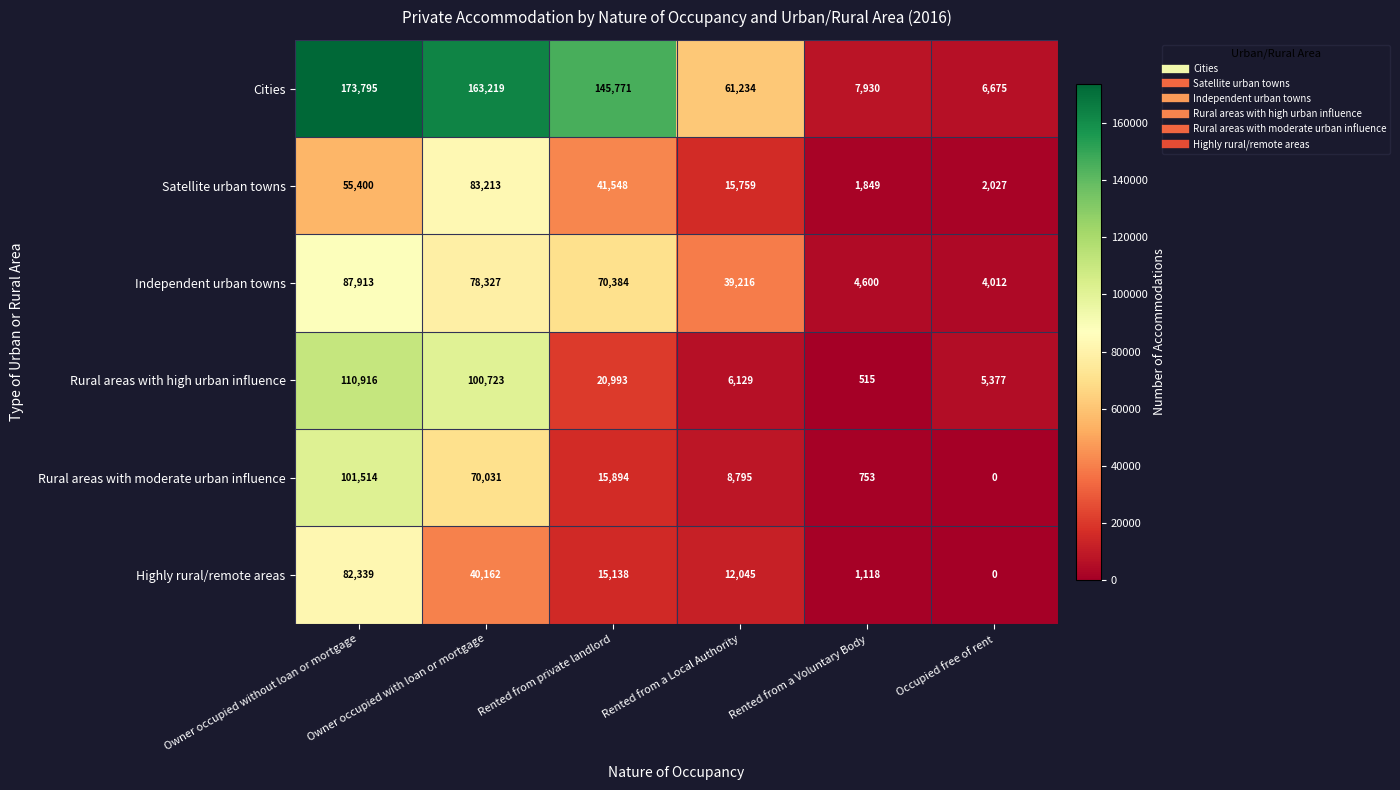

The value of Highly rural/remote areas at Rented from a Voluntary Body is 1118. True or false?

True